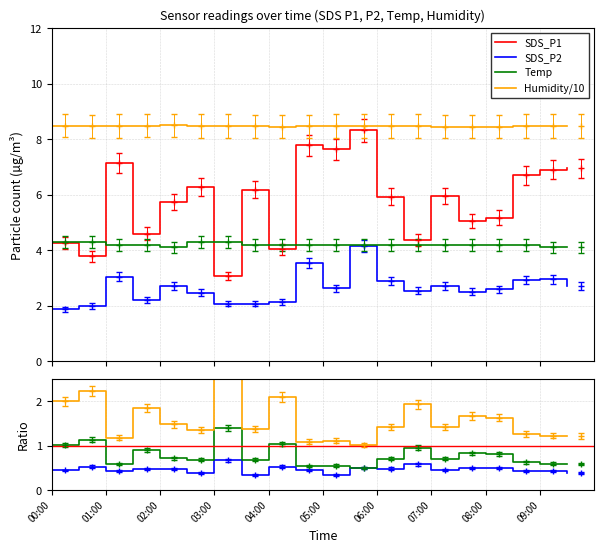

True or false: SDS_P1 and SDS_P2 intersect in this chart.

False